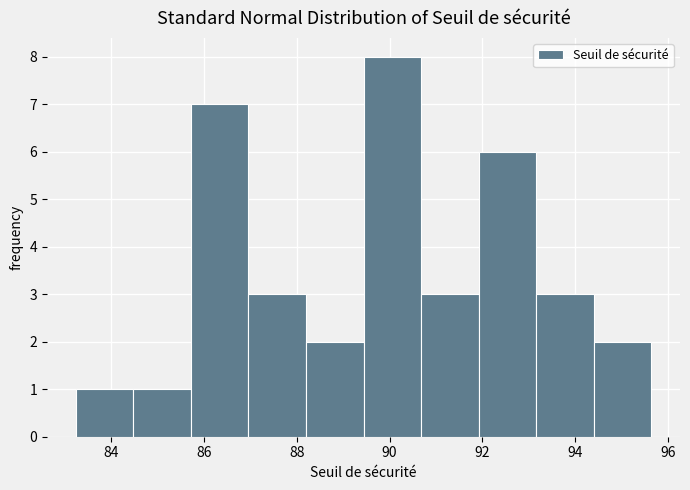

Which range on the x-axis has the tallest bar?

89.4 to 90.6